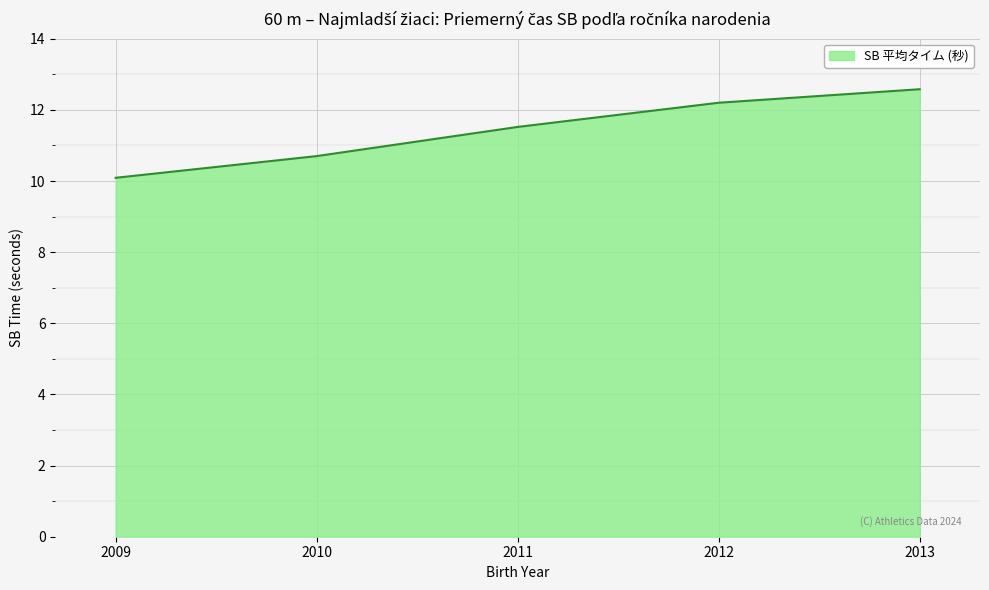

Which has a higher value, 2009 or 2010?

2010